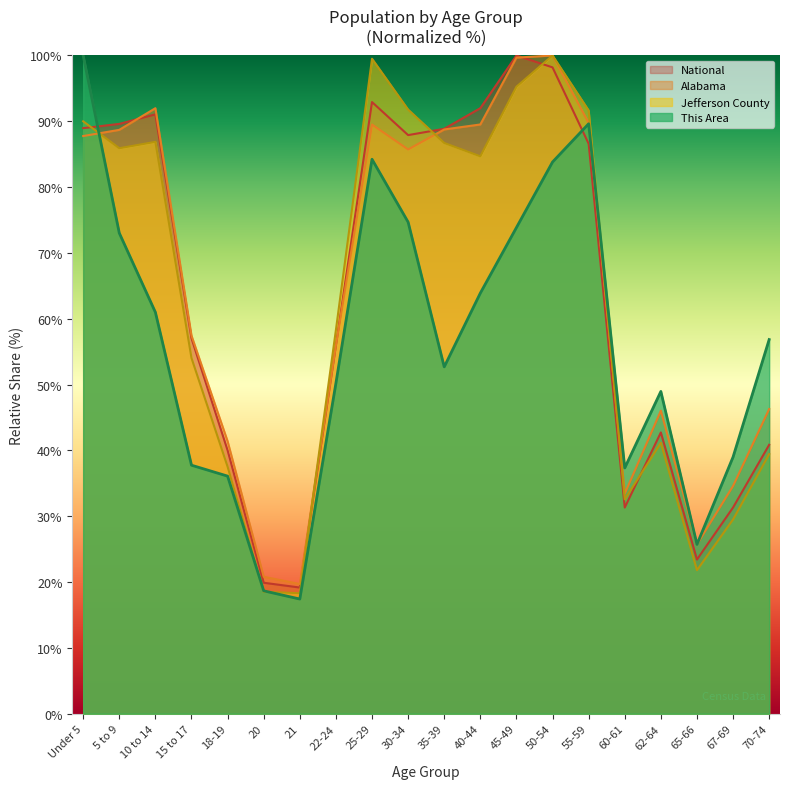

What is the sum of all Alabama values?

1292.8